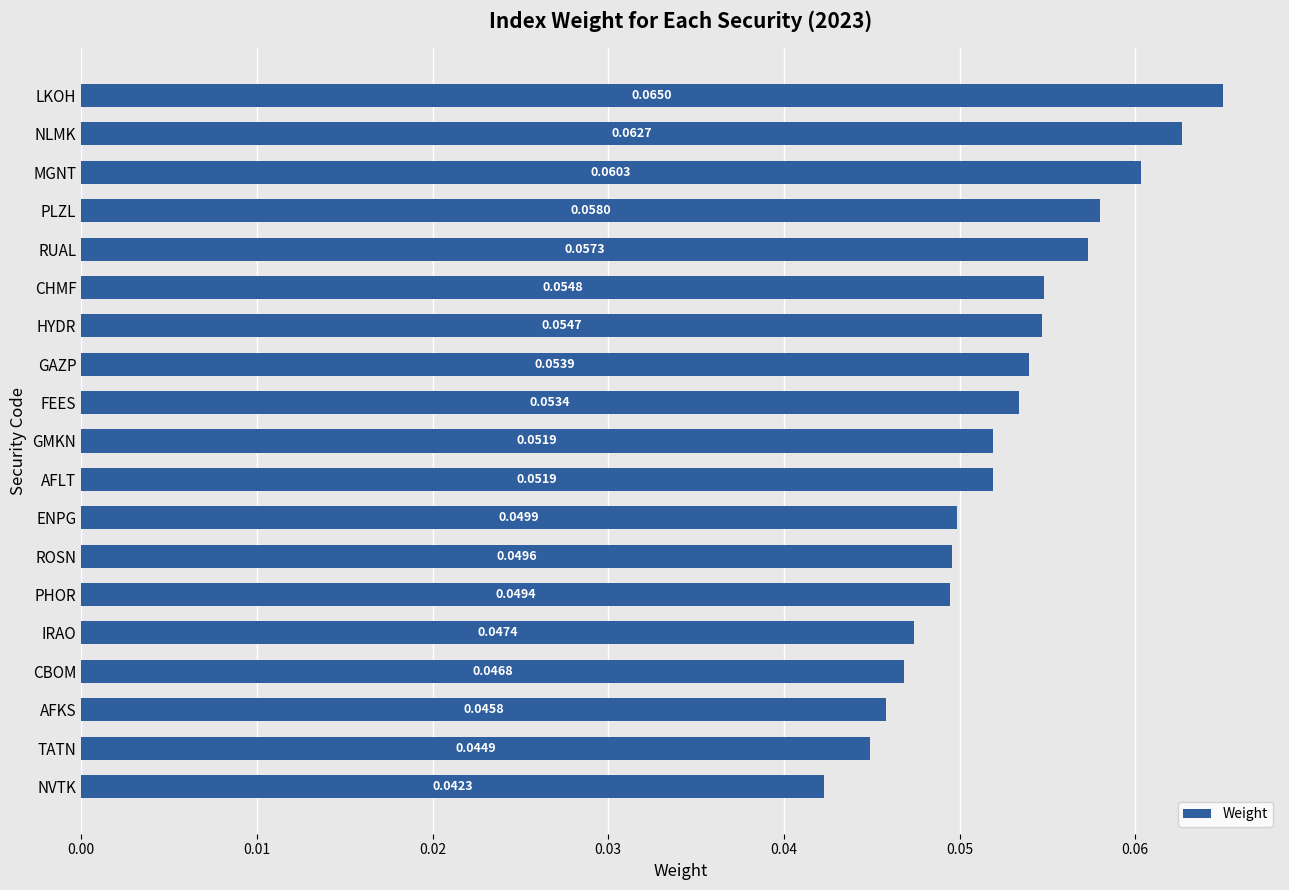

At which category does the chart reach its peak across all series?

LKOH